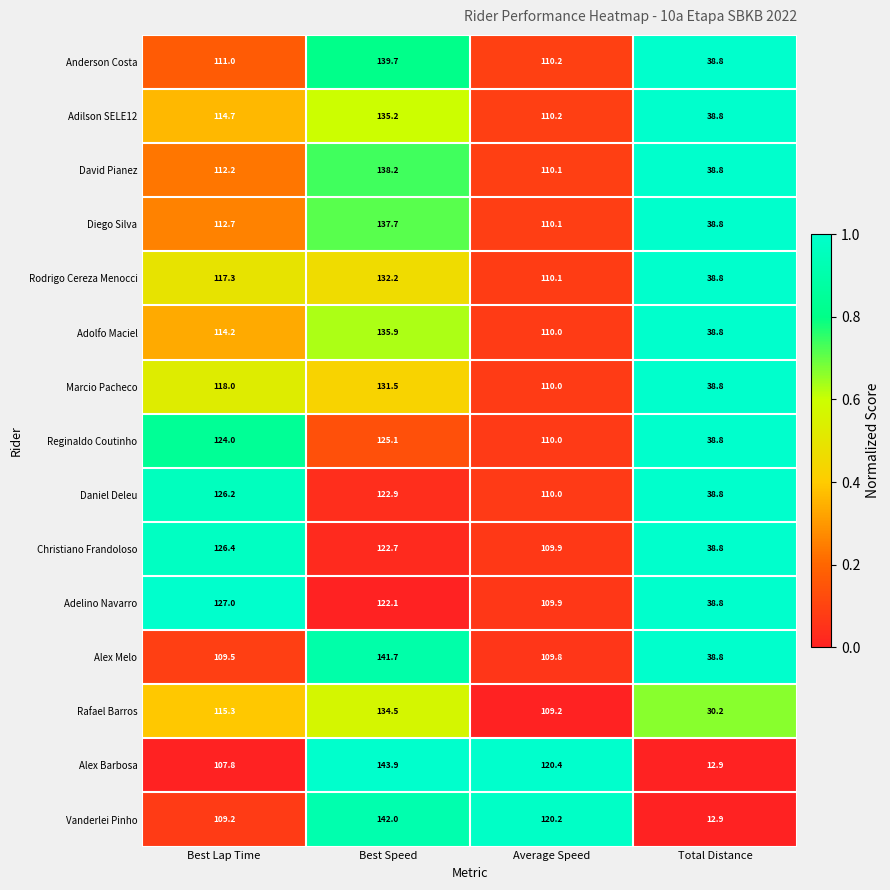

The Rodrigo Cereza Menocci series shows 117.3 at Best Lap Time. True or false?

True